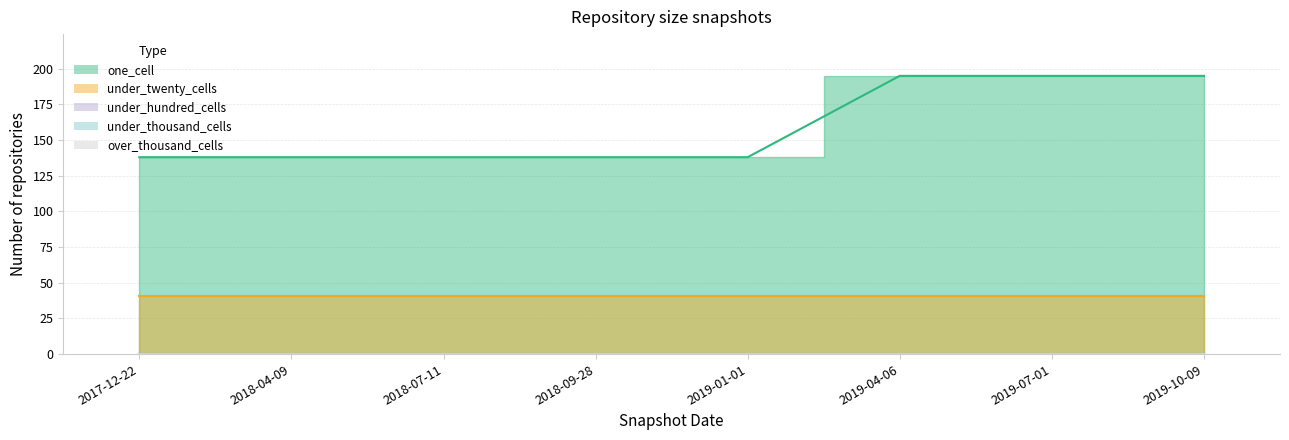

What is the total value across all series at 2018-09-28?

179